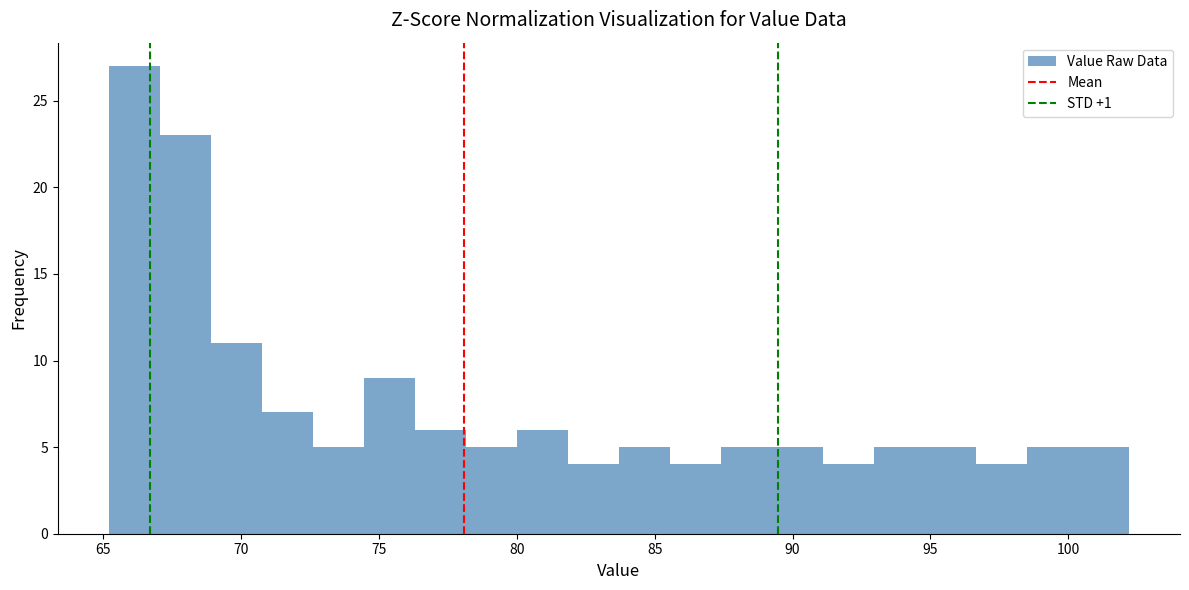

Read against the x-axis, roughly where is the centre of the tallest bar?

66.0